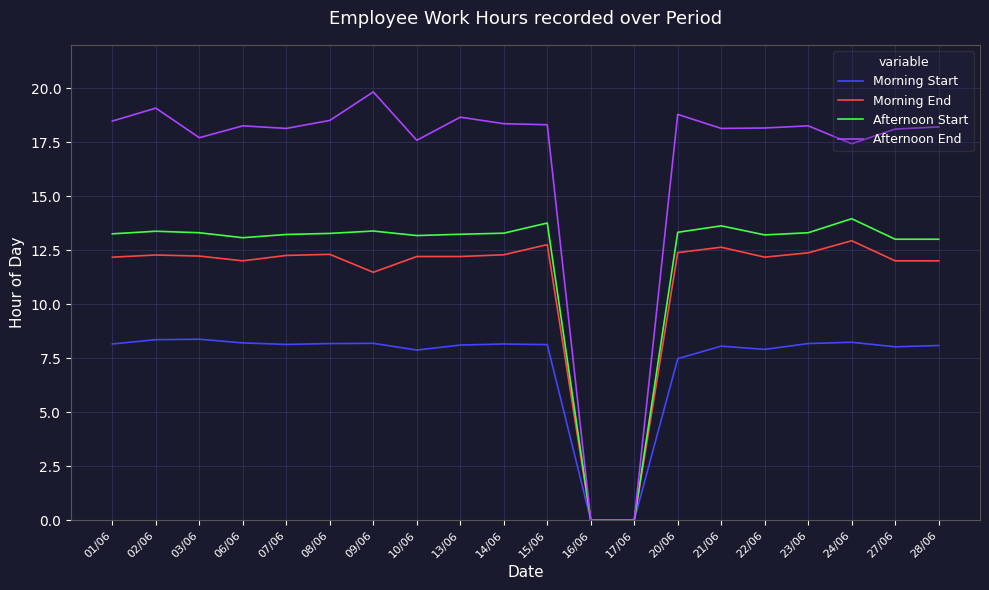

Is the value of Morning End at 20/06 greater than the value of Morning Start at 14/06?

Yes